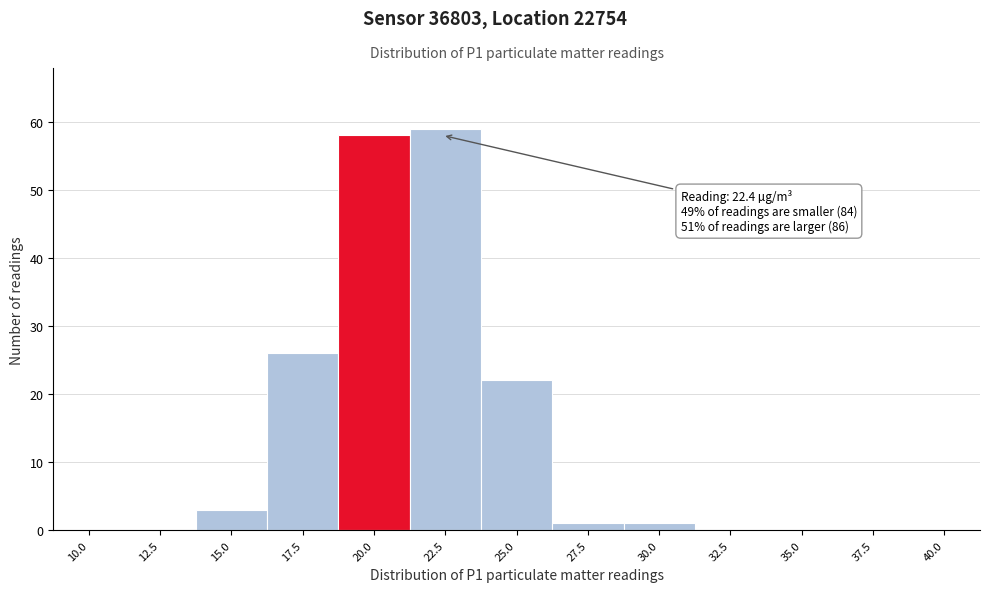

Reading right to left, list all the values displayed in this chart.

40.0=0	37.5=0	35.0=0	32.5=0	30.0=1	27.5=1	25.0=22	22.5=59	20.0=58	17.5=26	15.0=3	12.5=0	10.0=0